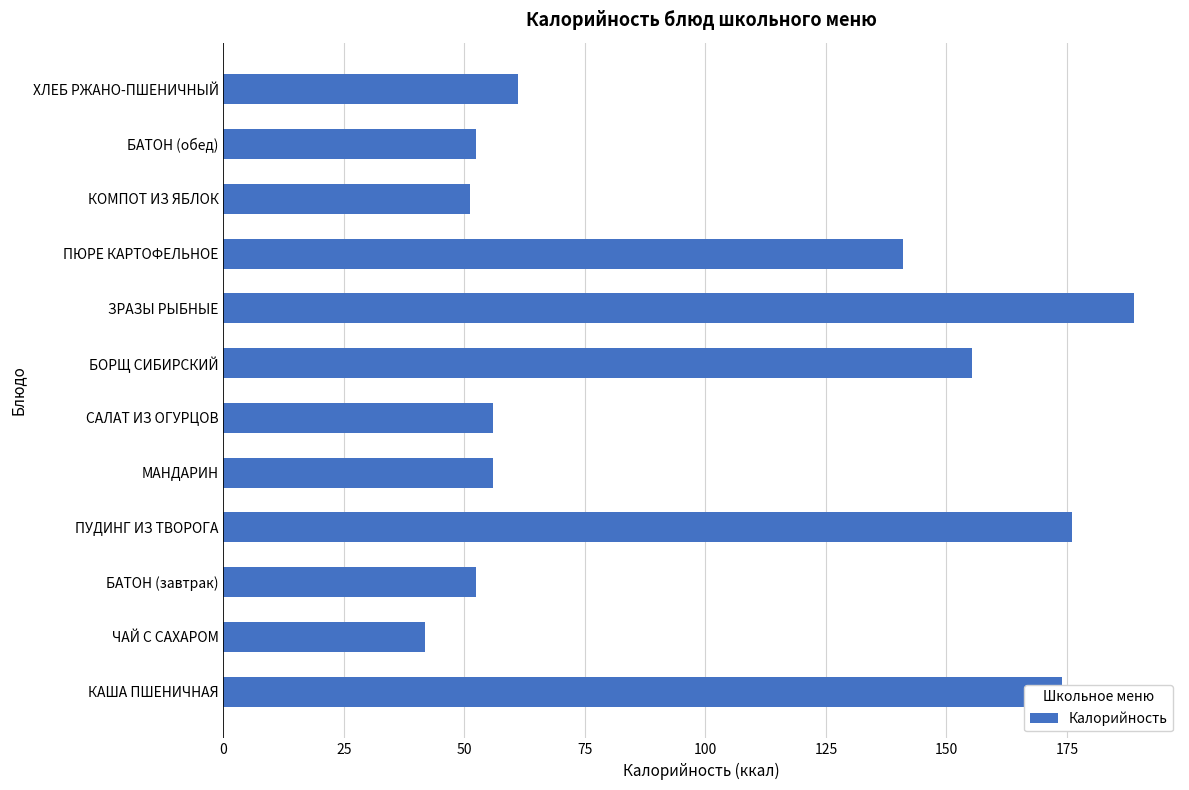

Approximately how many times larger is the value at ПЮРЕ КАРТОФЕЛЬНОЕ compared to ЗРАЗЫ РЫБНЫЕ?

0.7